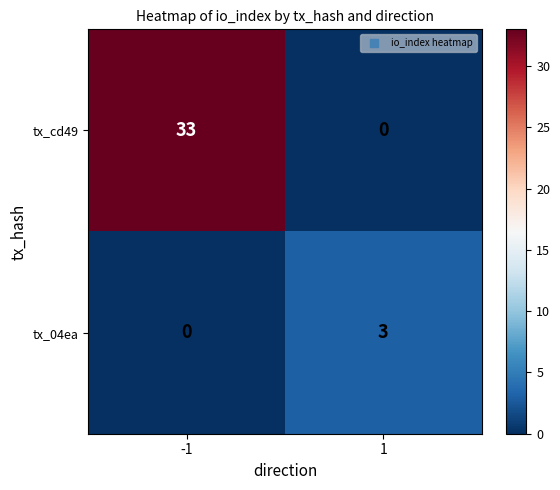

What is the difference between the tx_04ea values at -1 and 1?

3